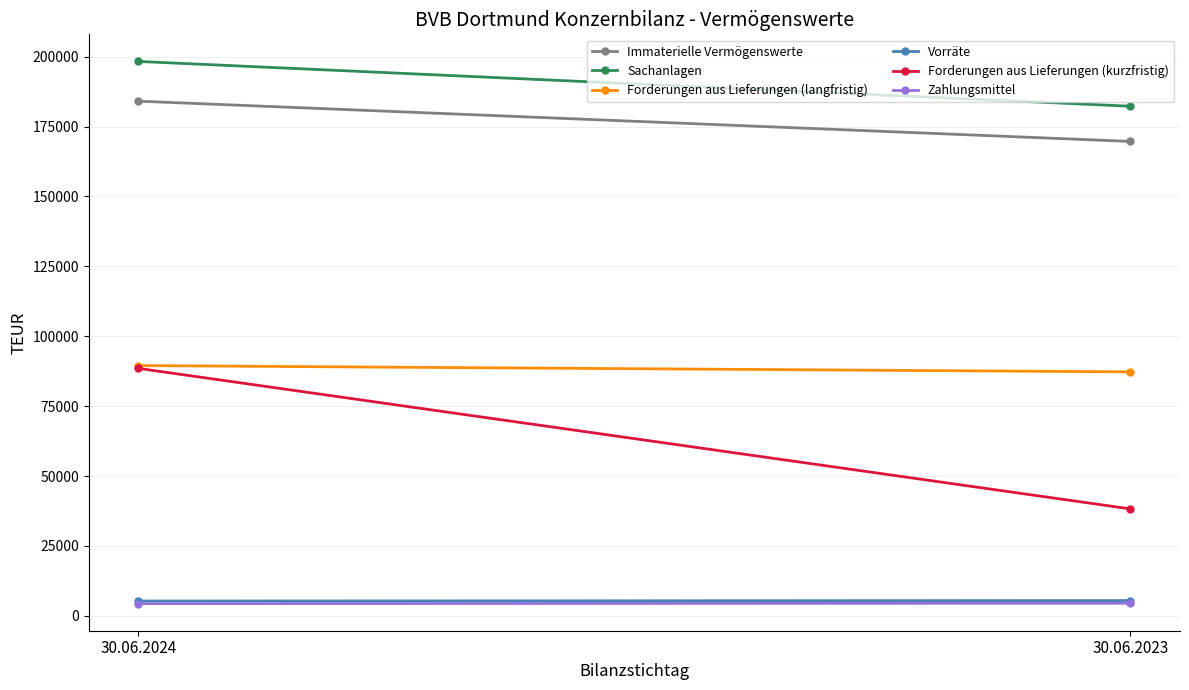

Which category has the lowest value across all series?

30.06.2024